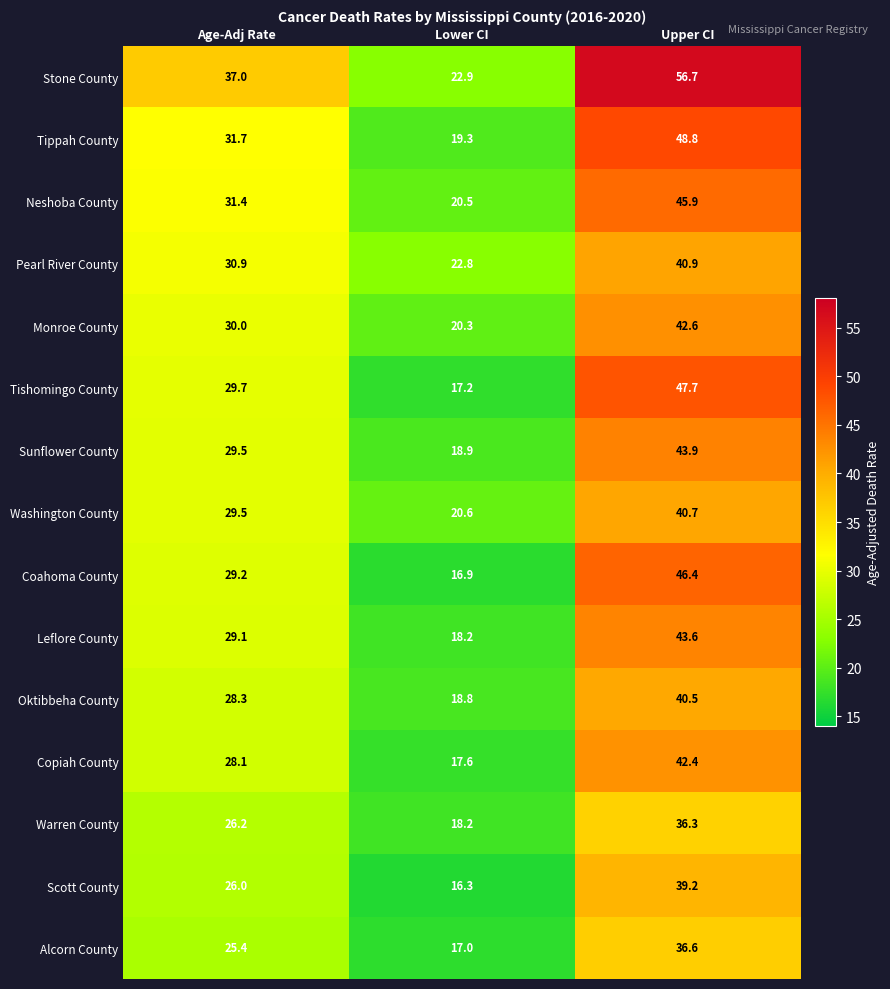

Is it true that Monroe County equals 20.3 at Lower CI?

True